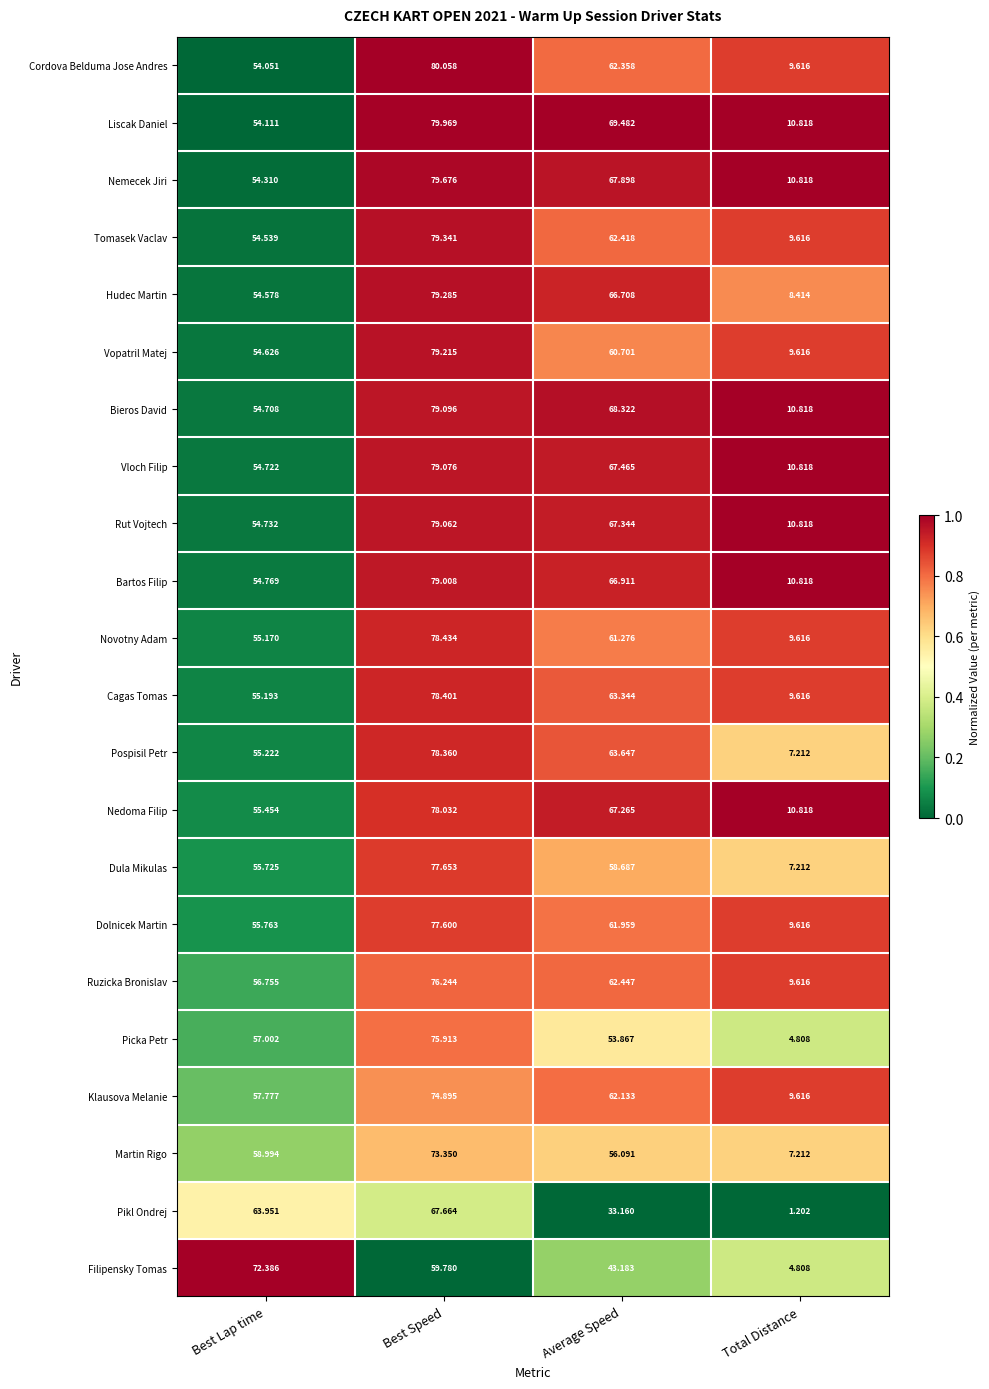

Which series has the largest range (max minus min)?

Pospisil Petr